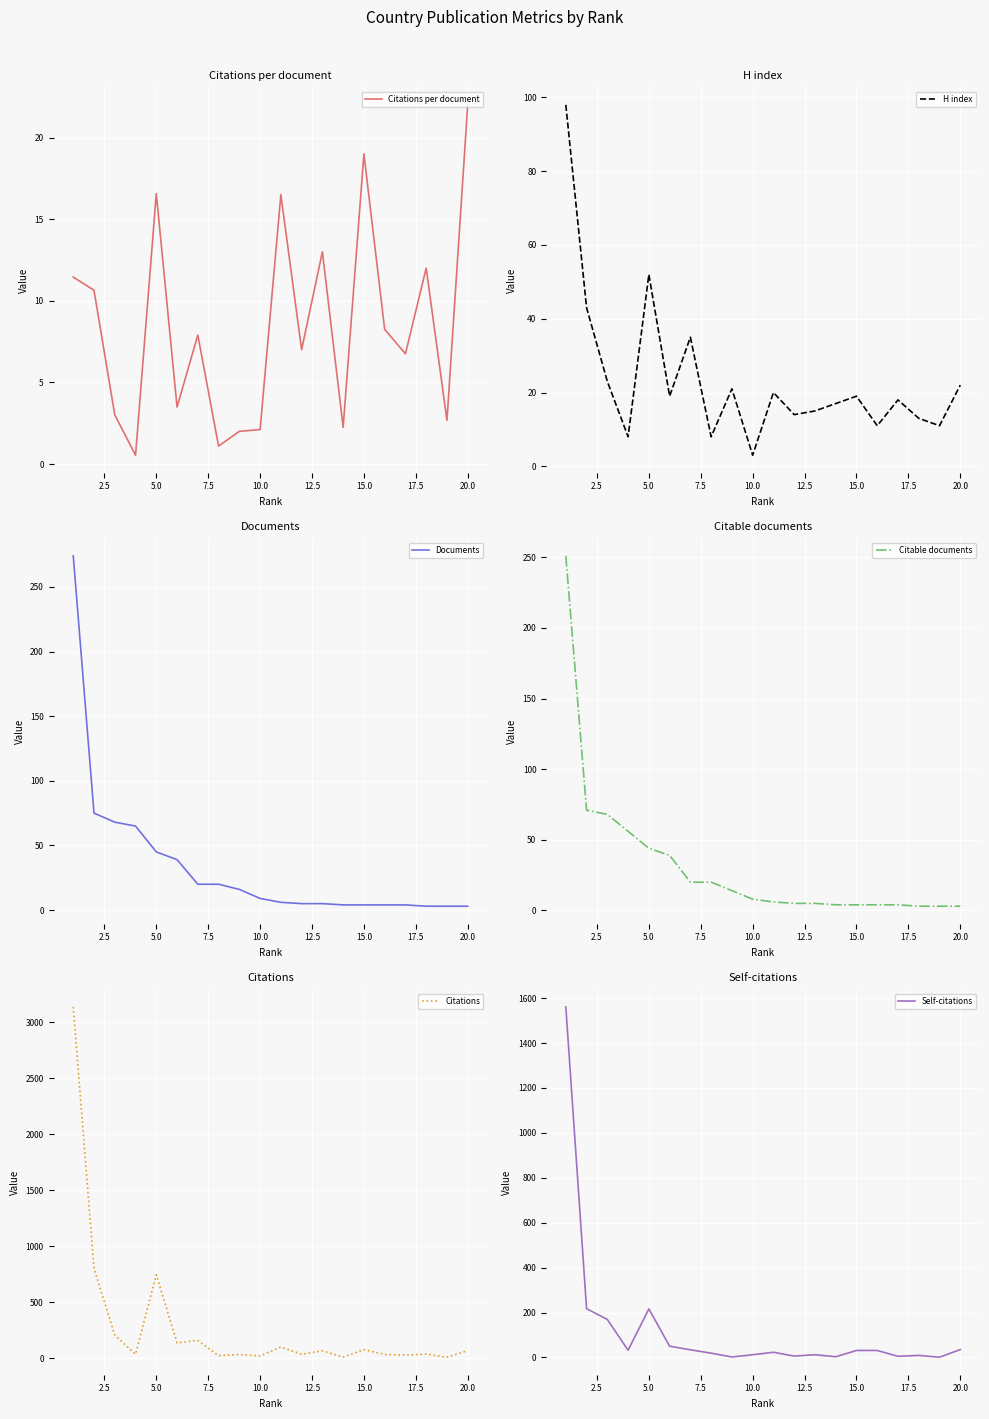

Reading left to right, extract all data points from this chart.

Citations per document: 11.4	10.6	3.0	0.5	16.6	3.5	7.9	1.1	2.0	2.1	16.5	7.0	13.0	2.2	19.0	8.2	6.8	12.0	2.7	22.0
H index: 98.0	43.0	23.0	8.0	52.0	19.0	35.0	8.0	21.0	3.0	20.0	14.0	15.0	17.0	19.0	11.0	18.0	13.0	11.0	22.0
Documents: 274.0	75.0	68.0	65.0	45.0	39.0	20.0	20.0	16.0	9.0	6.0	5.0	5.0	4.0	4.0	4.0	4.0	3.0	3.0	3.0
Citable documents: 251.0	71.0	68.0	56.0	44.0	39.0	20.0	20.0	14.0	8.0	6.0	5.0	5.0	4.0	4.0	4.0	4.0	3.0	3.0	3.0
Citations: 3138.0	798.0	205.0	35.0	745.0	136.0	158.0	22.0	32.0	19.0	99.0	35.0	65.0	9.0	76.0	33.0	27.0	36.0	8.0	66.0
Self-citations: 1561.0	217.0	169.0	32.0	216.0	50.0	34.0	19.0	2.0	12.0	23.0	6.0	12.0	3.0	31.0	31.0	5.0	9.0	1.0	35.0